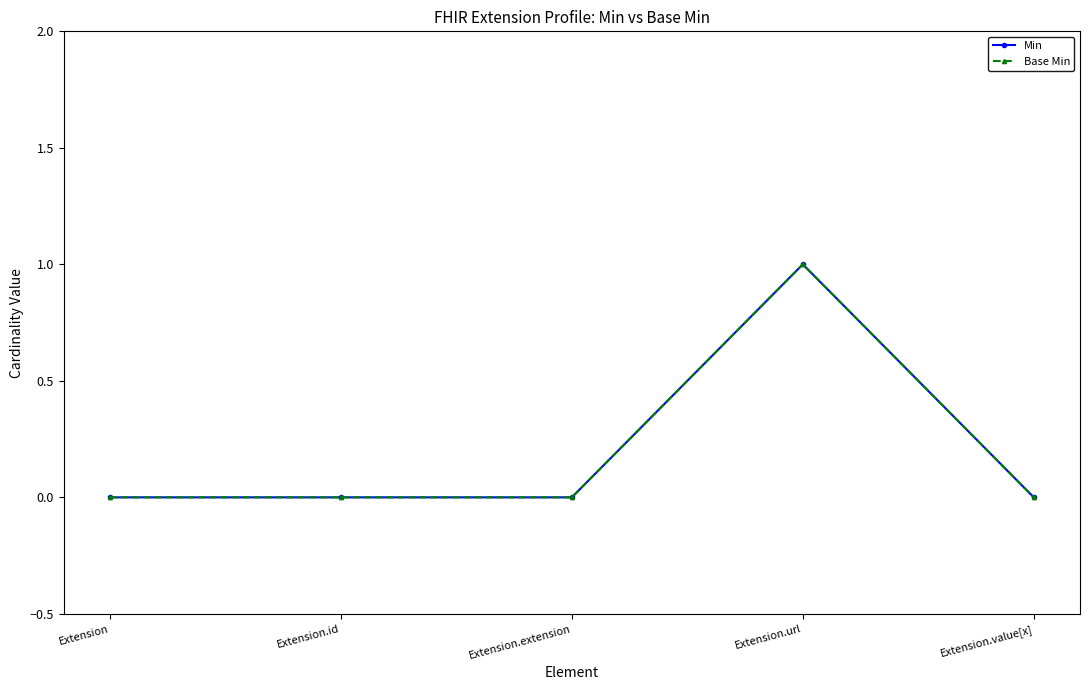

Is this an area chart (filled region under the line)?

No